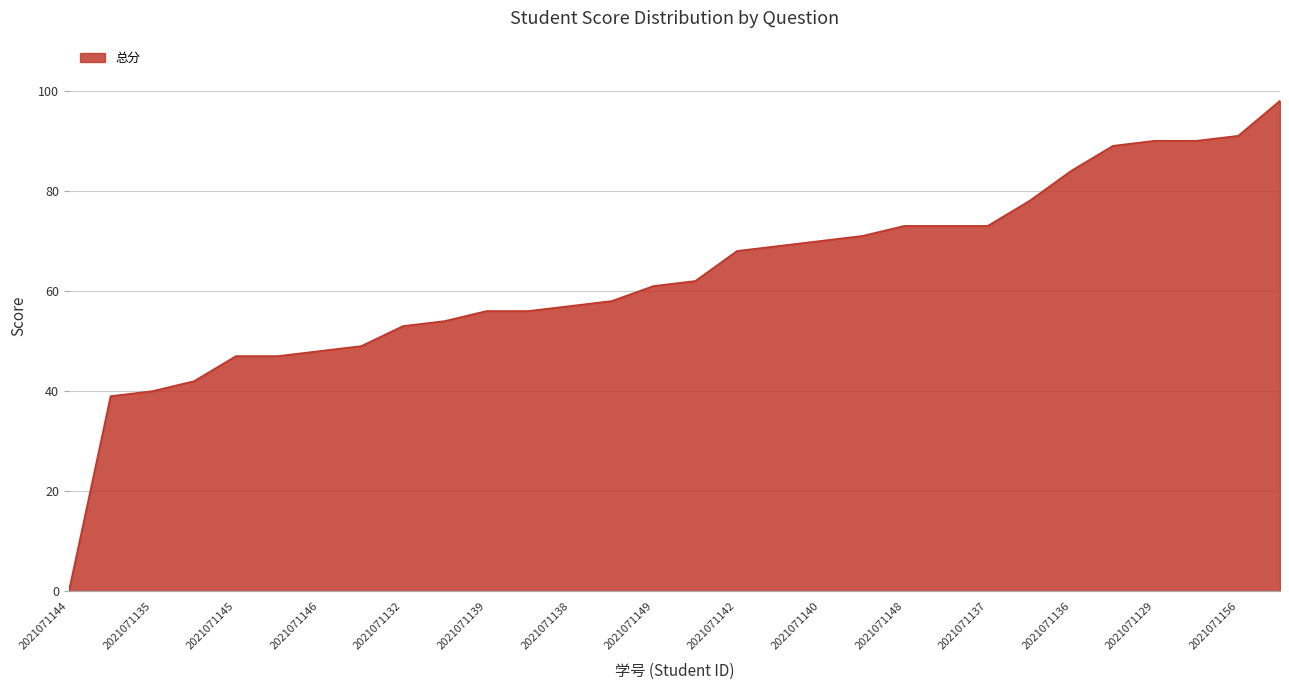

What is the difference between the maximum and minimum values?

98